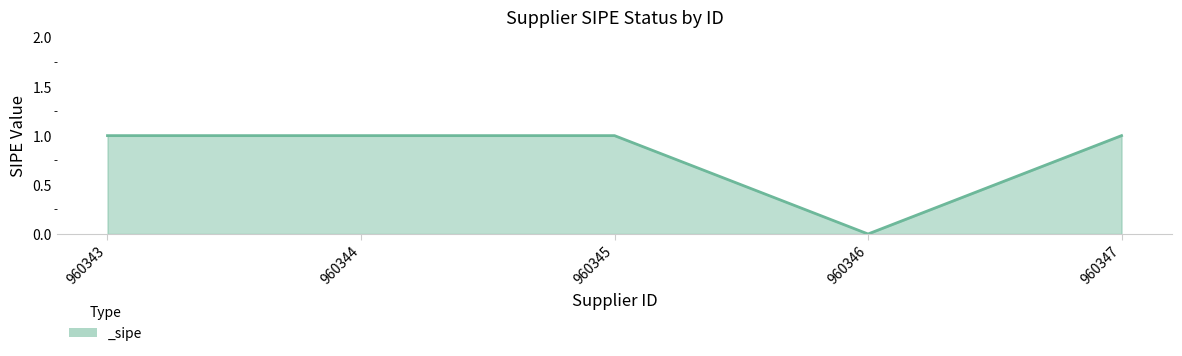

How many categories are shown in the chart?

5